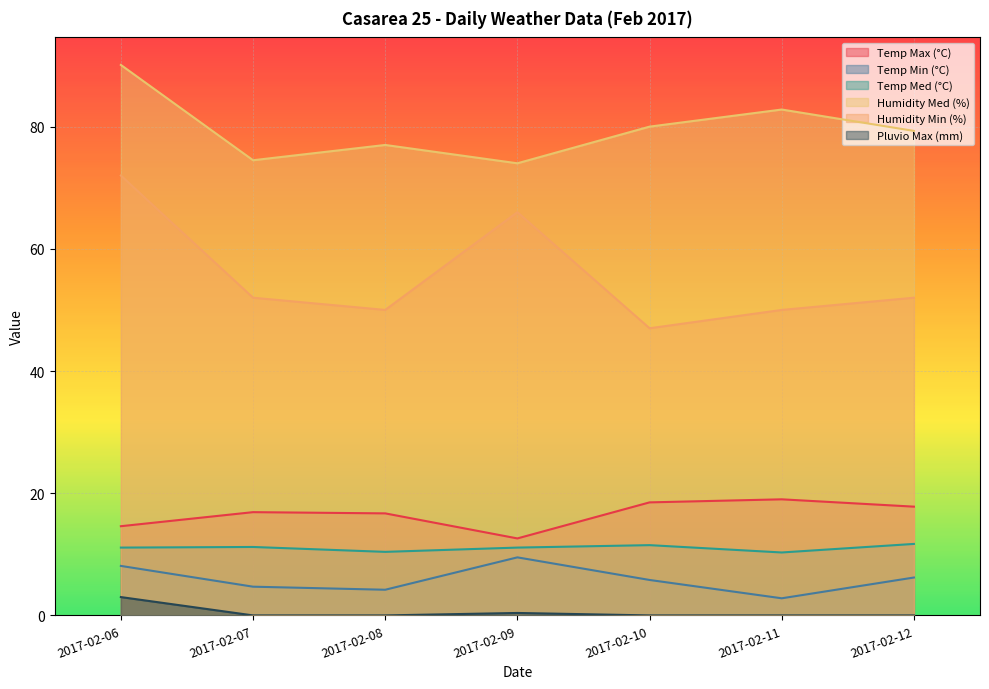

True or false: Temp Max (°C) and Humidity Med (%) intersect in this chart.

False